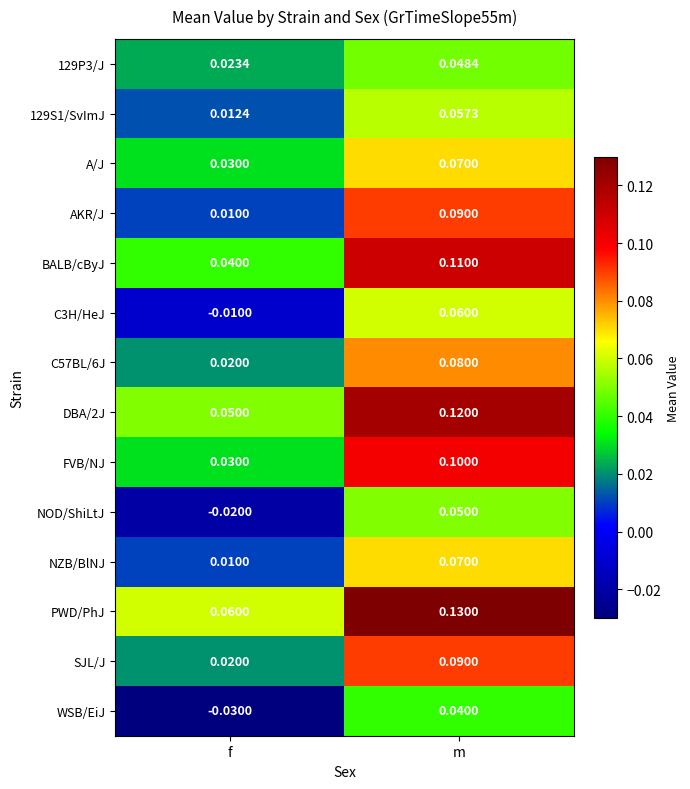

Which series has the widest spread of values?

AKR/J